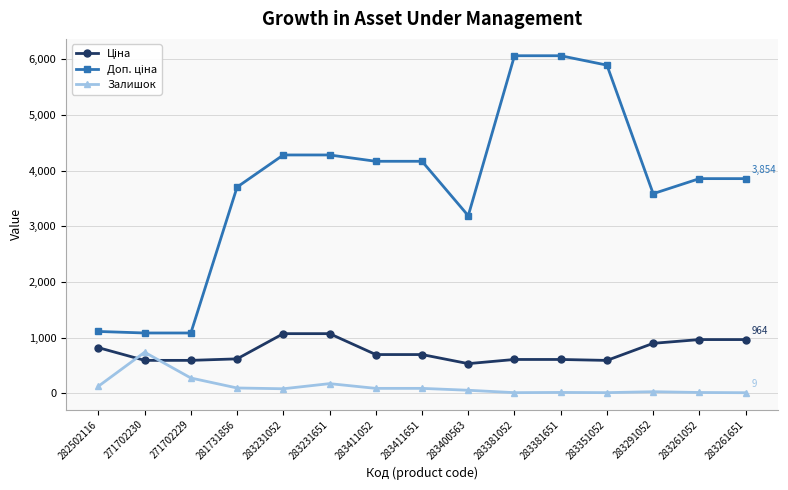

What is the greatest value displayed?

6061.2